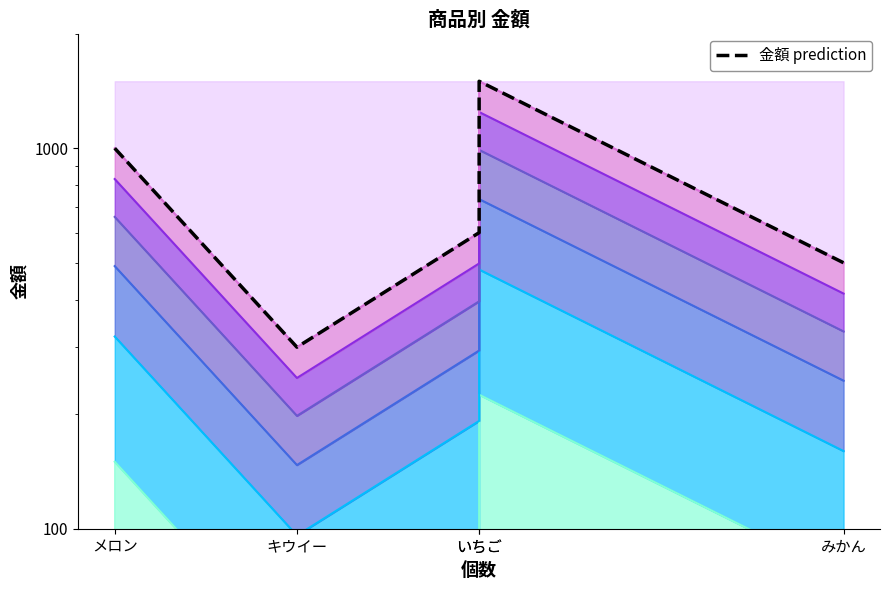

Where is the first local maximum?

いちご